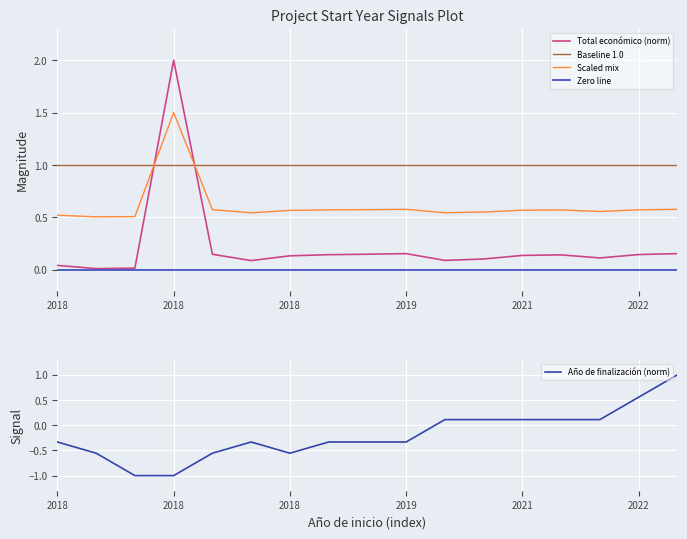

Which series changed the most between 2018 and 2019?

Total económico (norm)